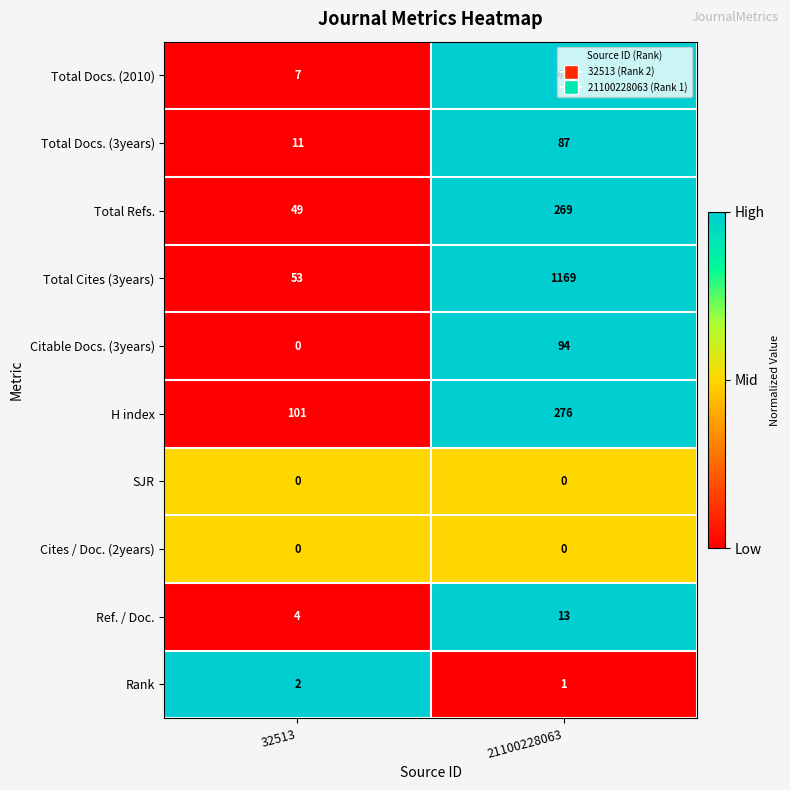

What is the difference between the maximum and minimum values in the H index series?

175